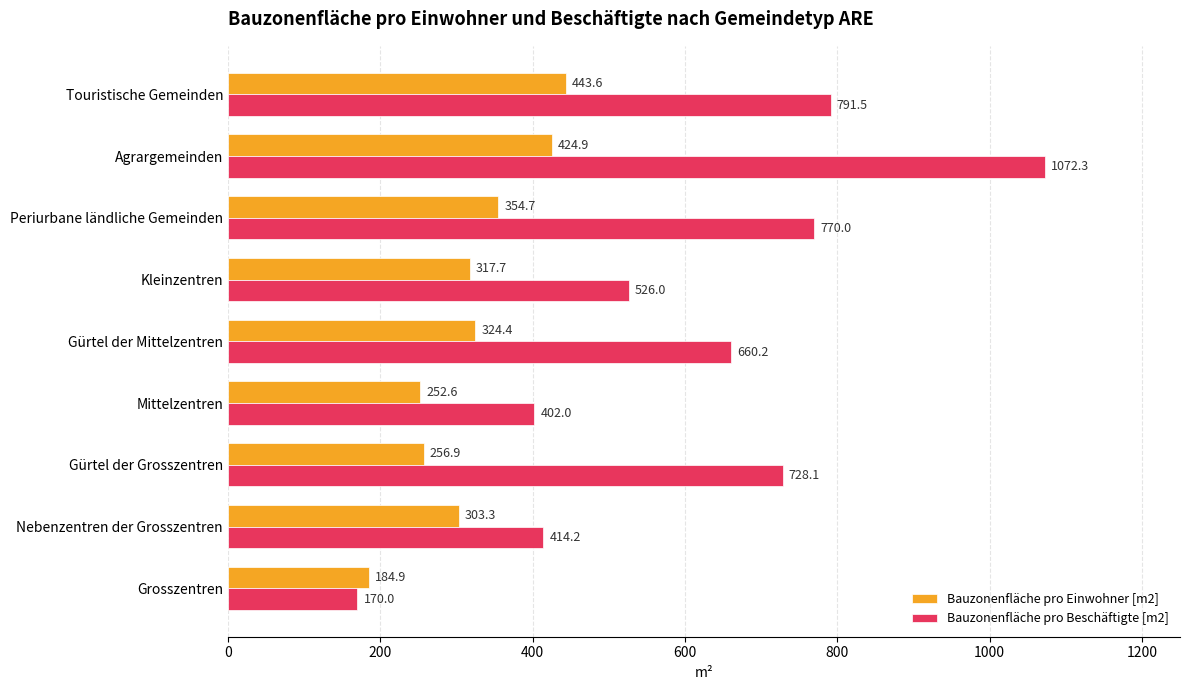

The value of Bauzonenfläche pro Einwohner [m2] at Gürtel der Mittelzentren is 432.0. True or false?

False